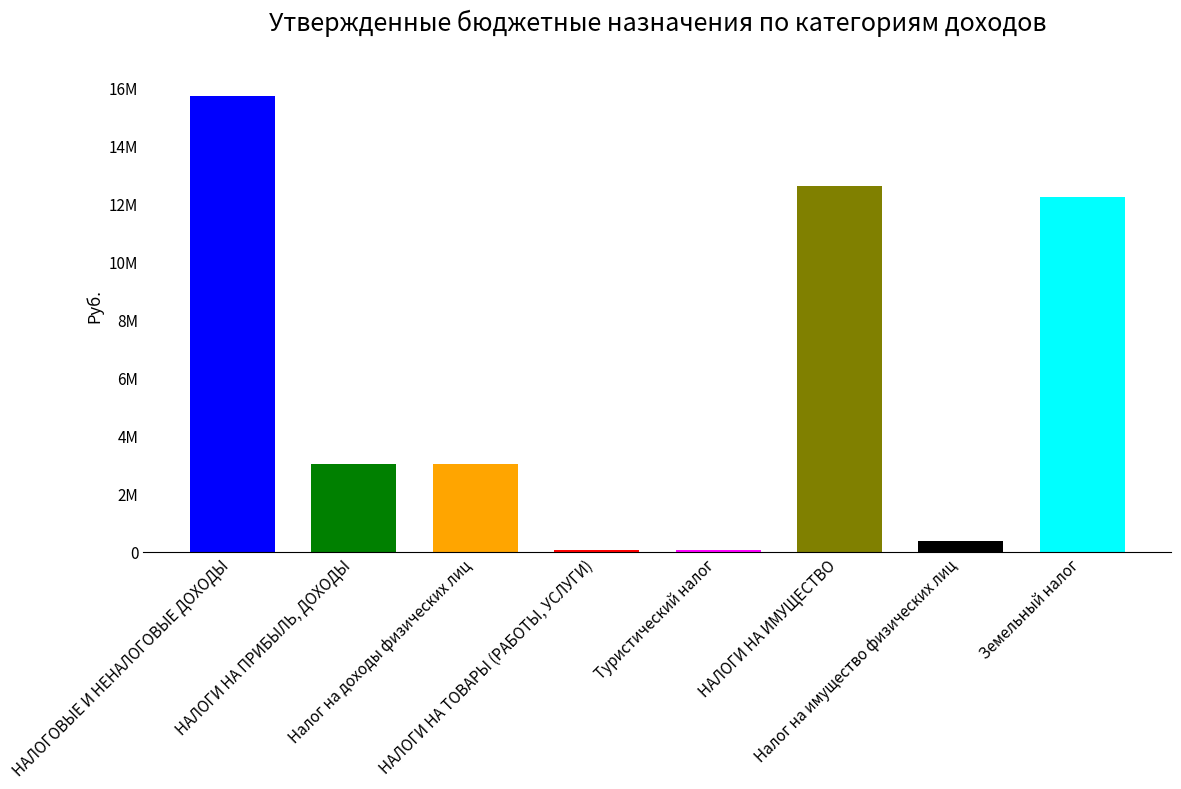

Are the bars horizontal?

No